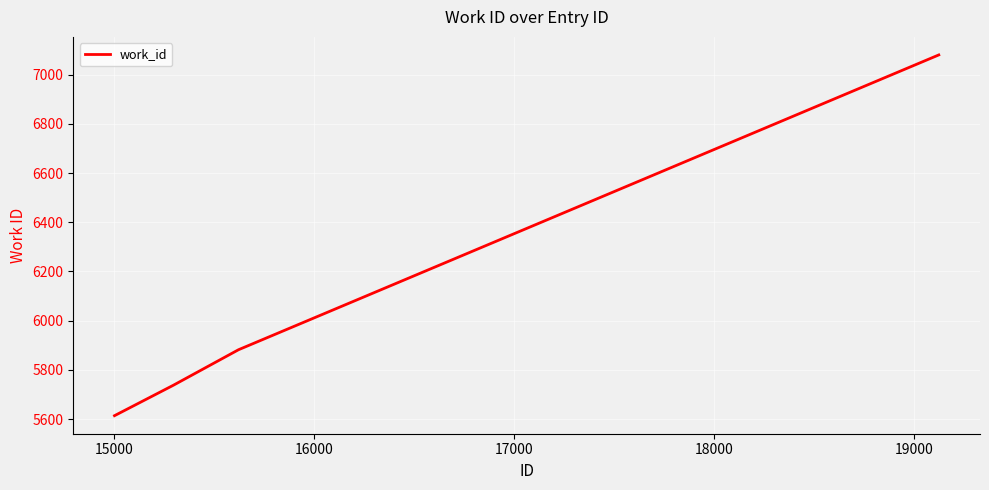

What is the difference between the maximum and minimum values?

1466